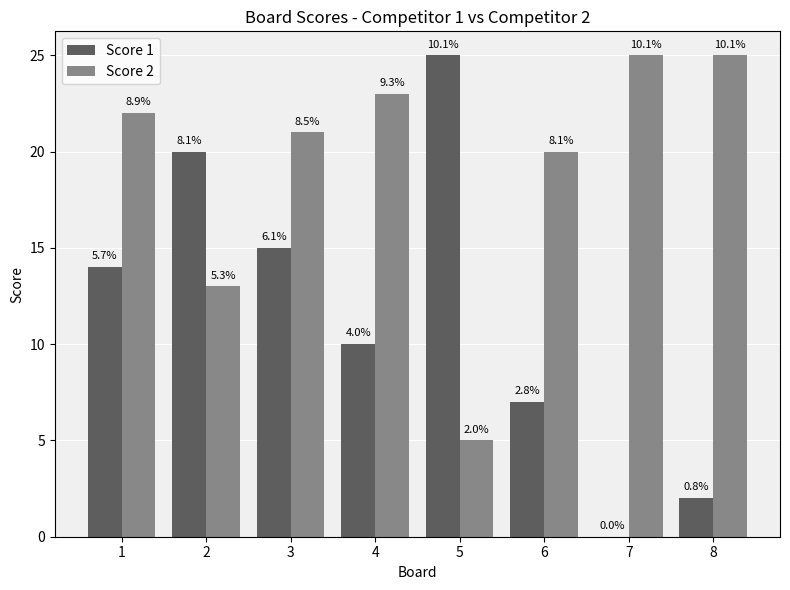

The value of Score 1 at 5 is 44. True or false?

False